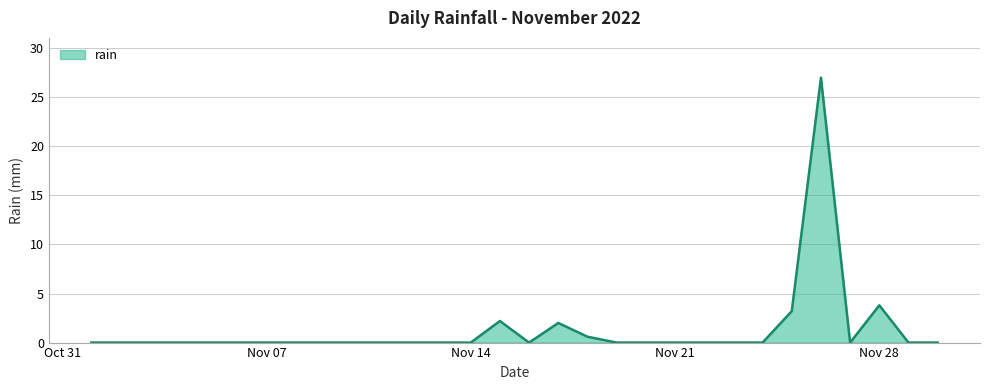

What is the difference between the maximum and minimum values?

27.0